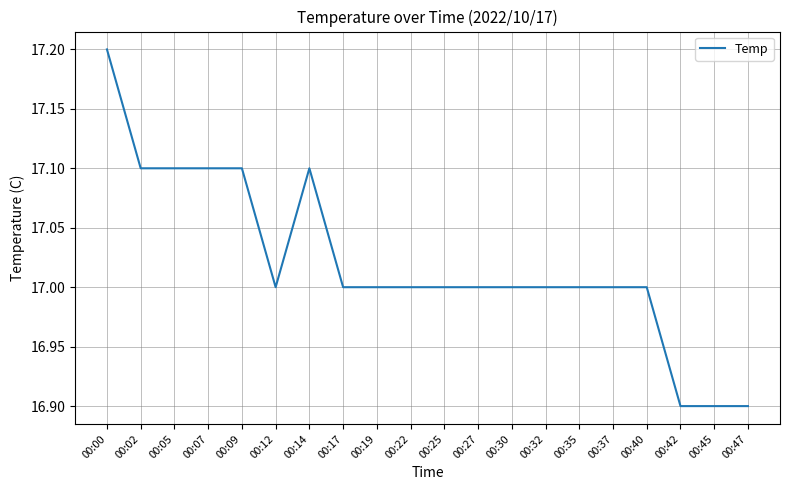

What is the average value?

17.0